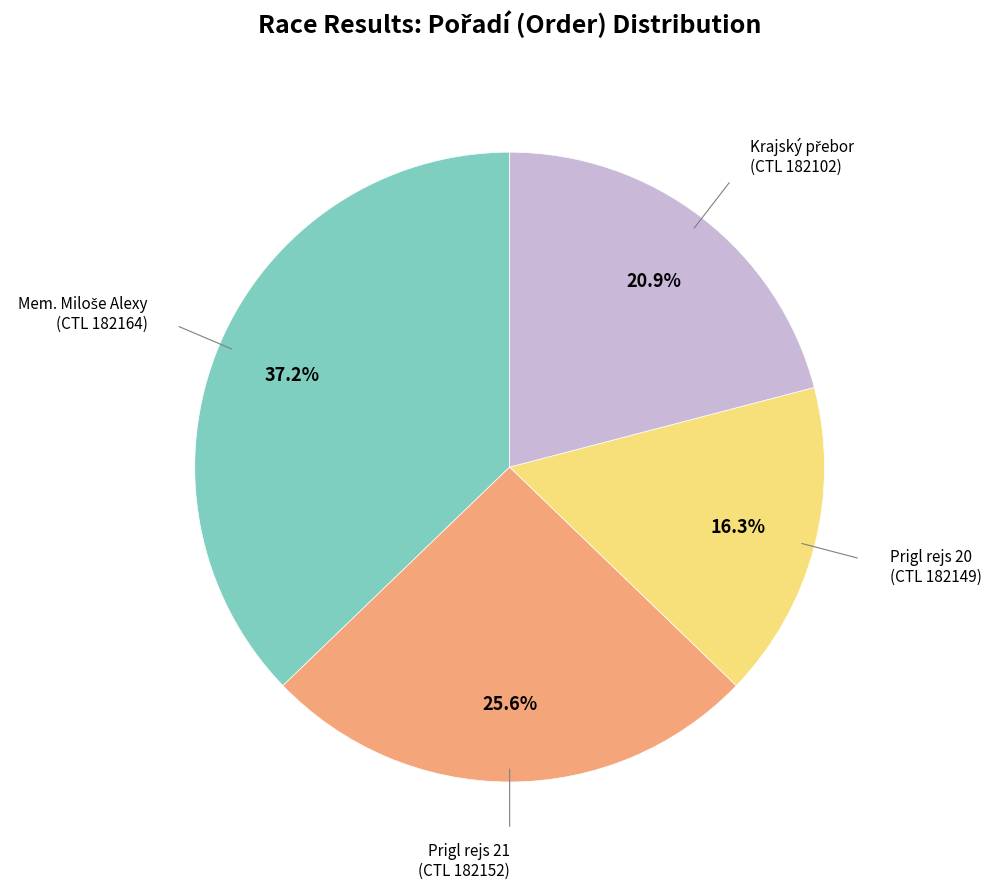

Count the number of slices in the pie.

4